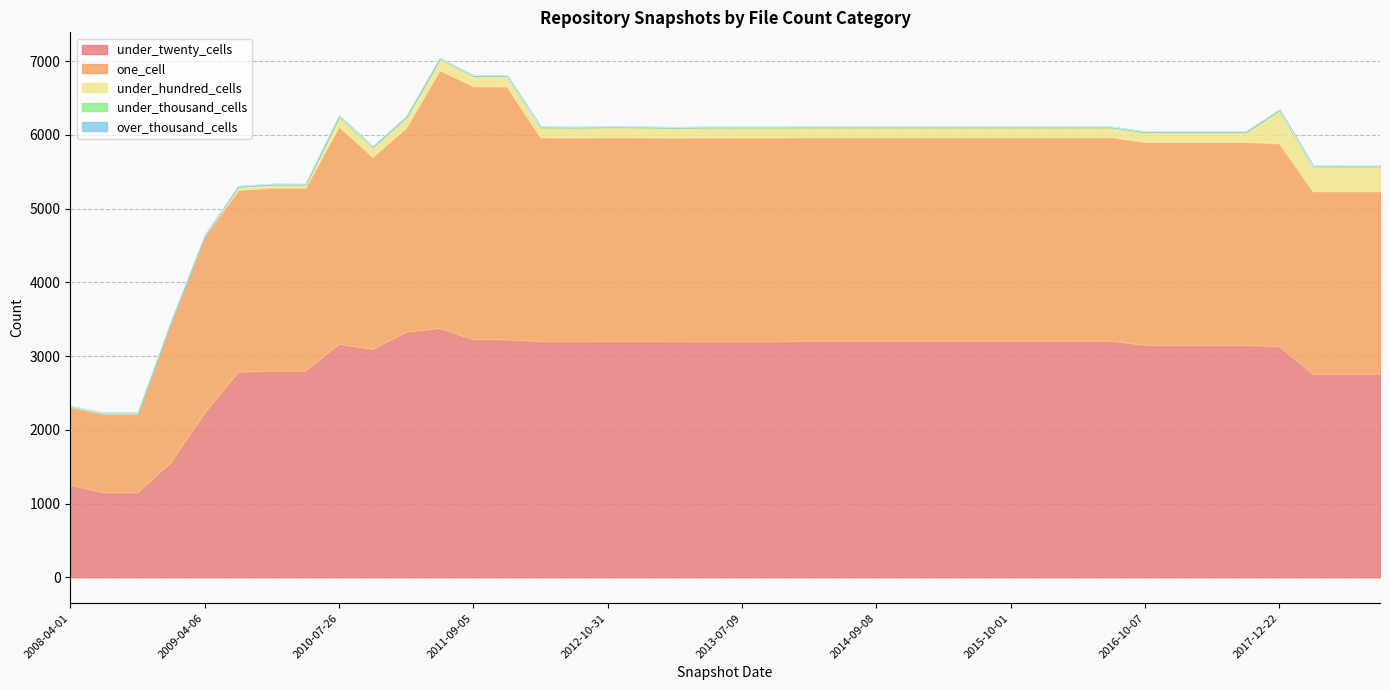

Which has a higher value, 2014-09-08 or 2013-07-09?

2014-09-08